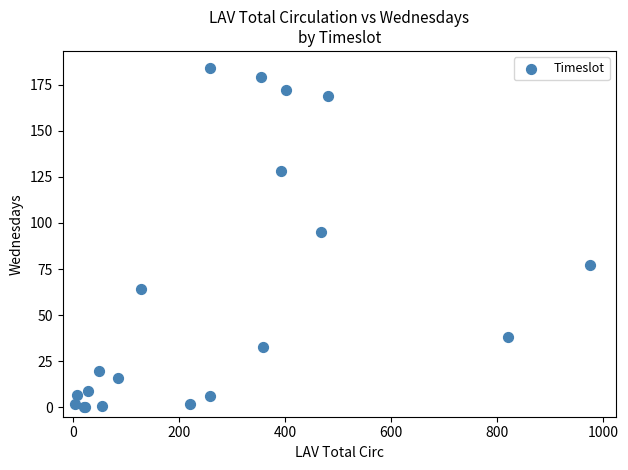

What Y value in the scatter plot is closest to 92?

95